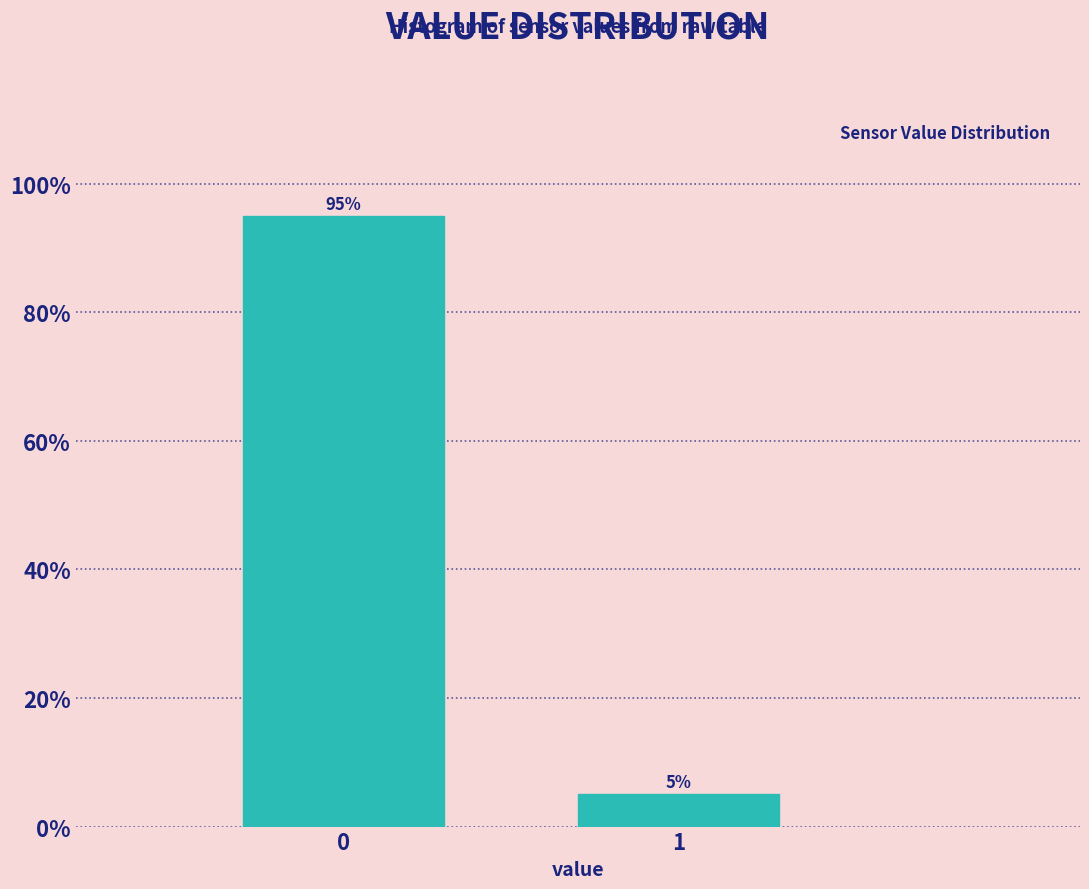

Reading left to right, what are all the values shown in this chart?

95	5